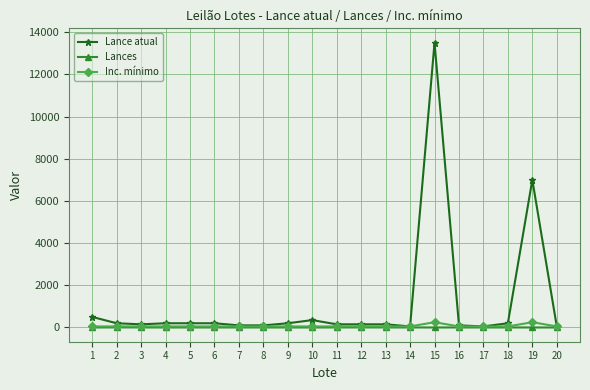

What is the maximum value shown in the chart?

13500